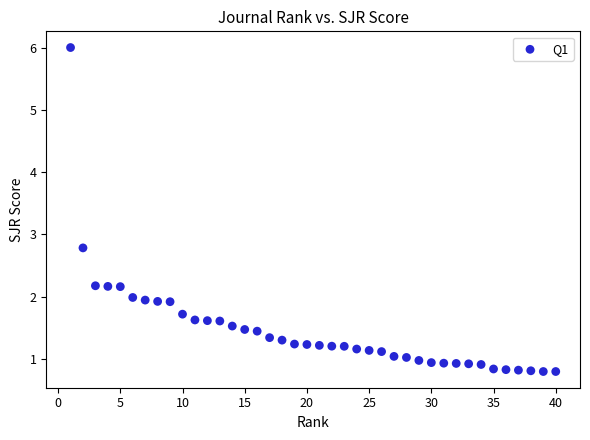

What is the range of X values (max minus min)?

39.0